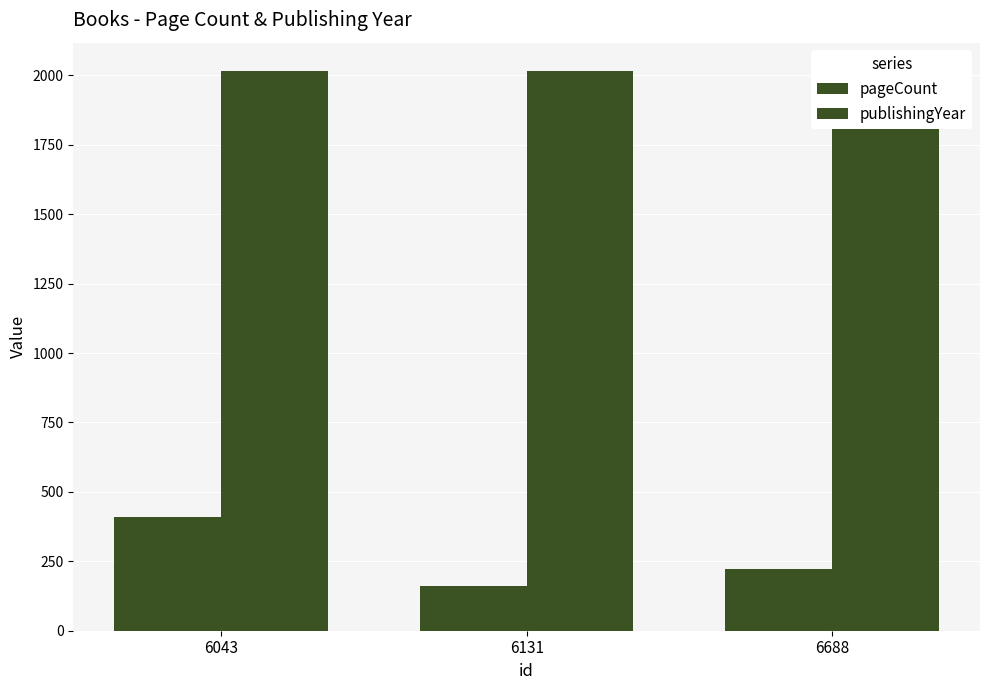

What is the maximum value for pageCount?

408